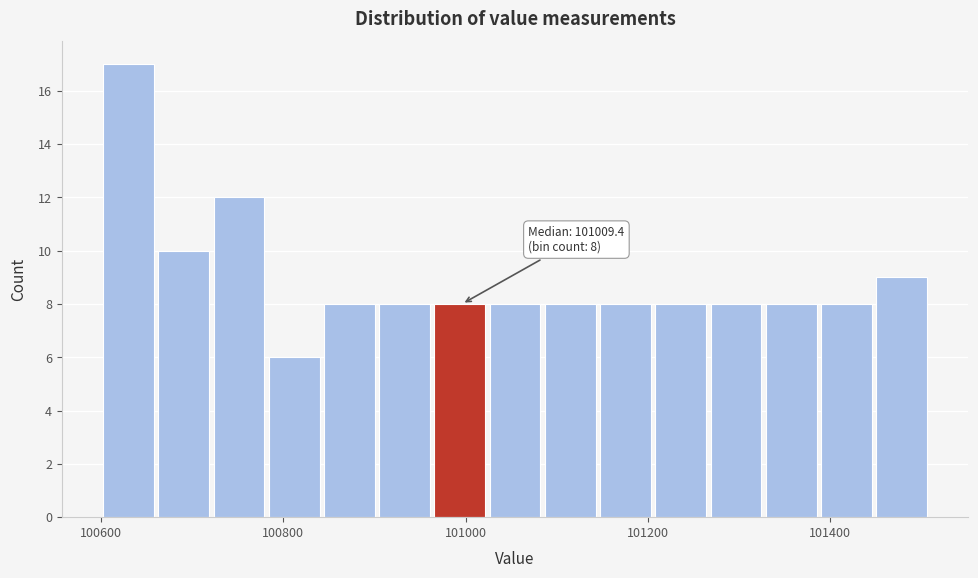

Around what value on the x-axis is the tallest bar? Give the approximate position of its centre, as read against the axis.

100620